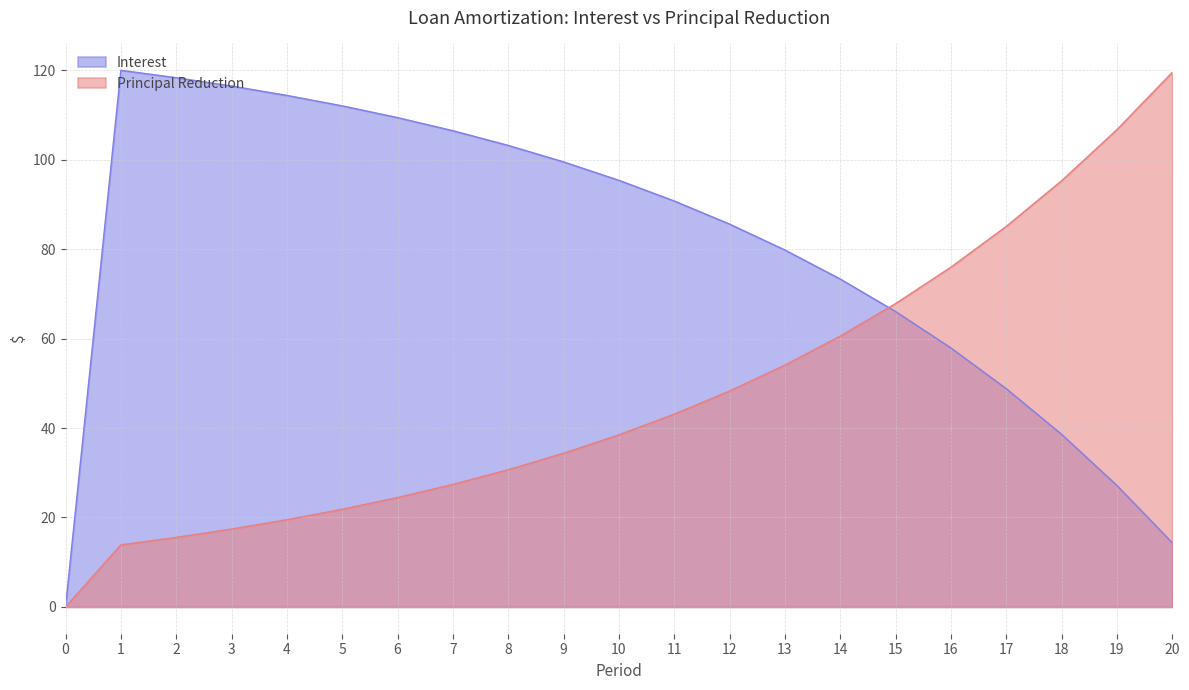

Does the chart have visible grid lines?

Yes